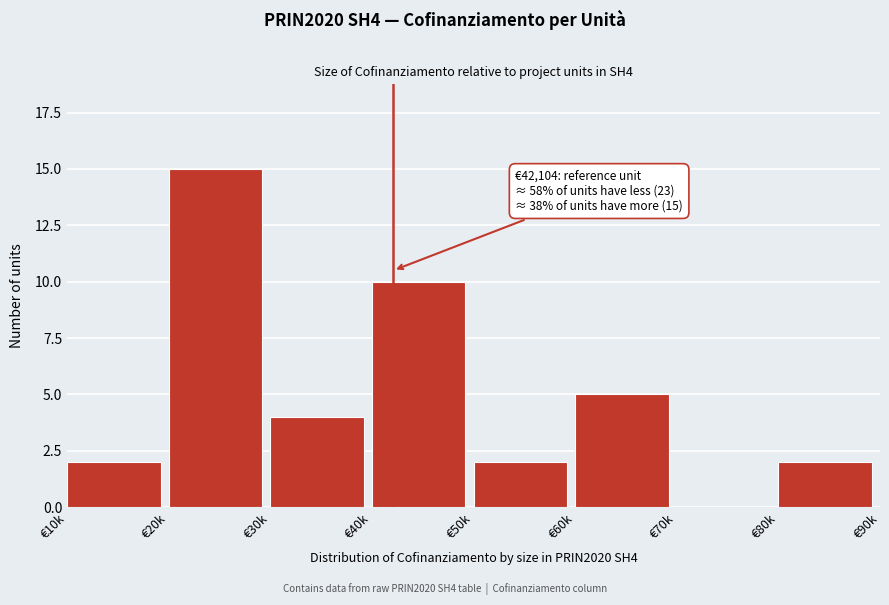

Reading left to right, what are all the values shown in this chart?

€10k=2	€20k=15	€30k=4	€40k=10	€50k=2	€60k=5	€70k=0	€80k=2